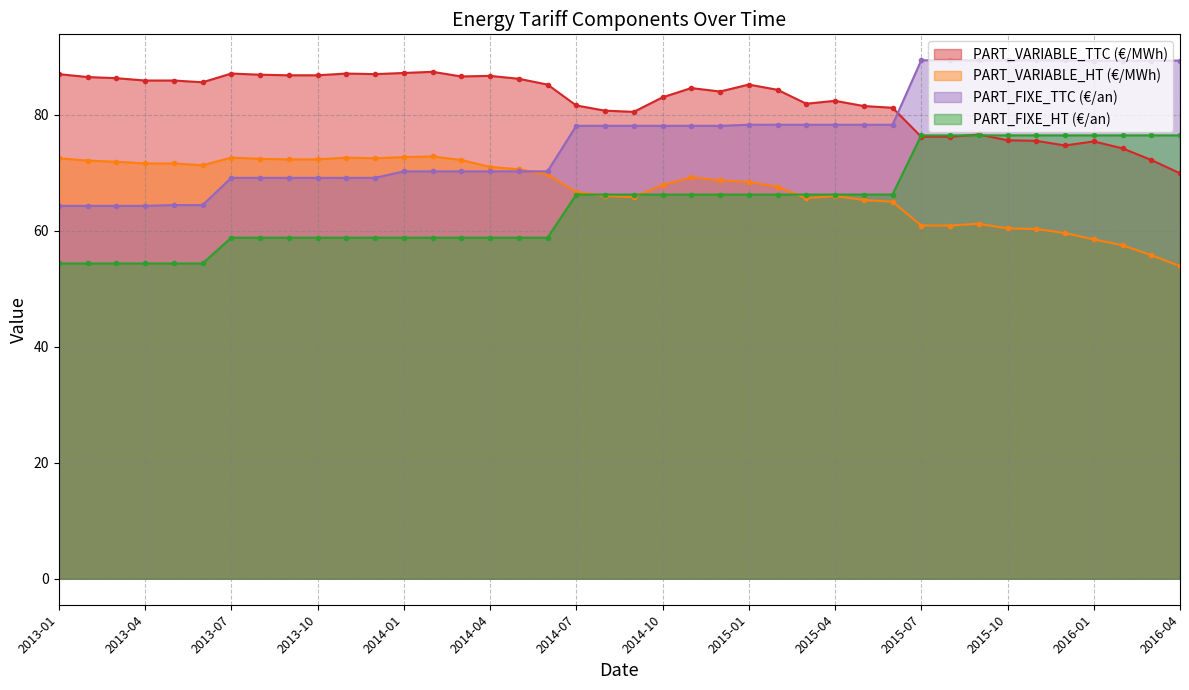

What are all the series names shown in the legend?

PART_VARIABLE_TTC (€/MWh), PART_VARIABLE_HT (€/MWh), PART_FIXE_TTC (€/an), PART_FIXE_HT (€/an)